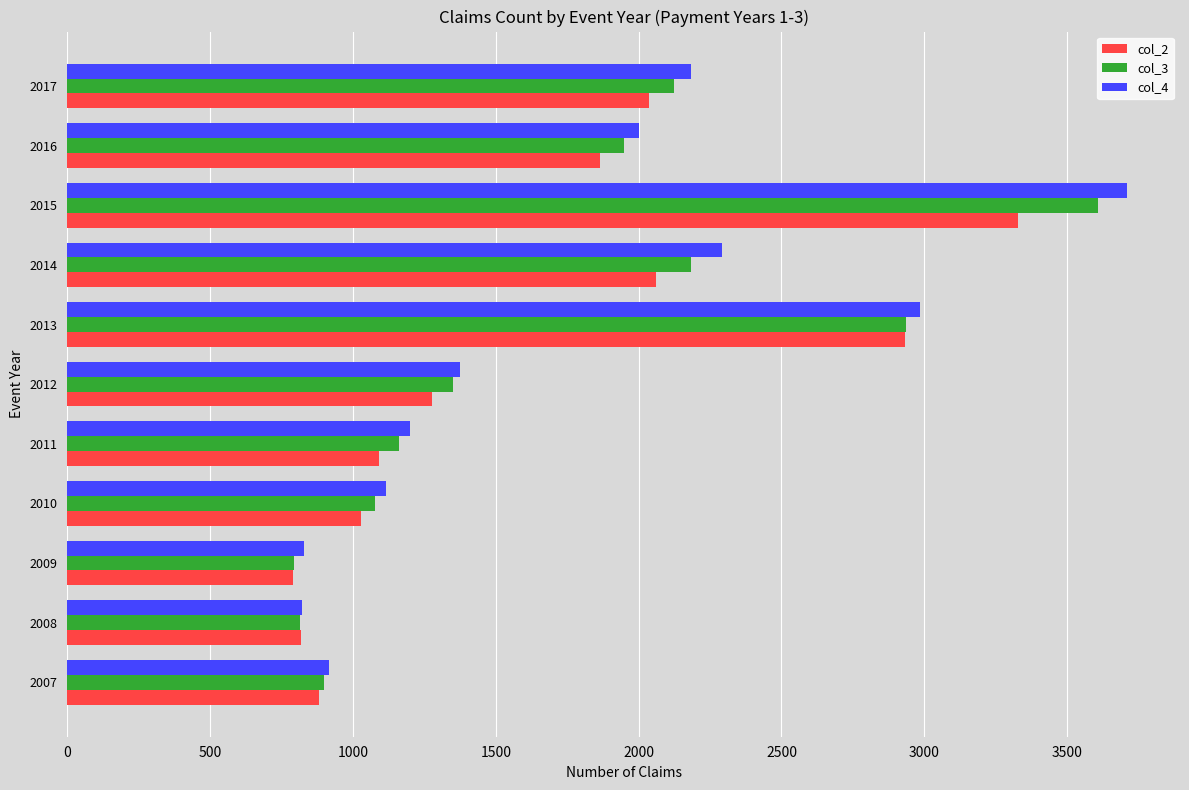

Which category has the highest value in the col_2 series?

2015